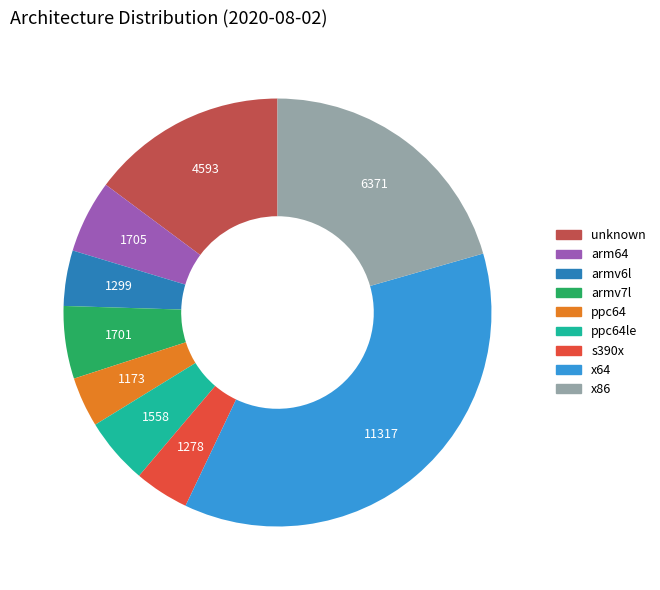

How many segments does this pie chart have?

9